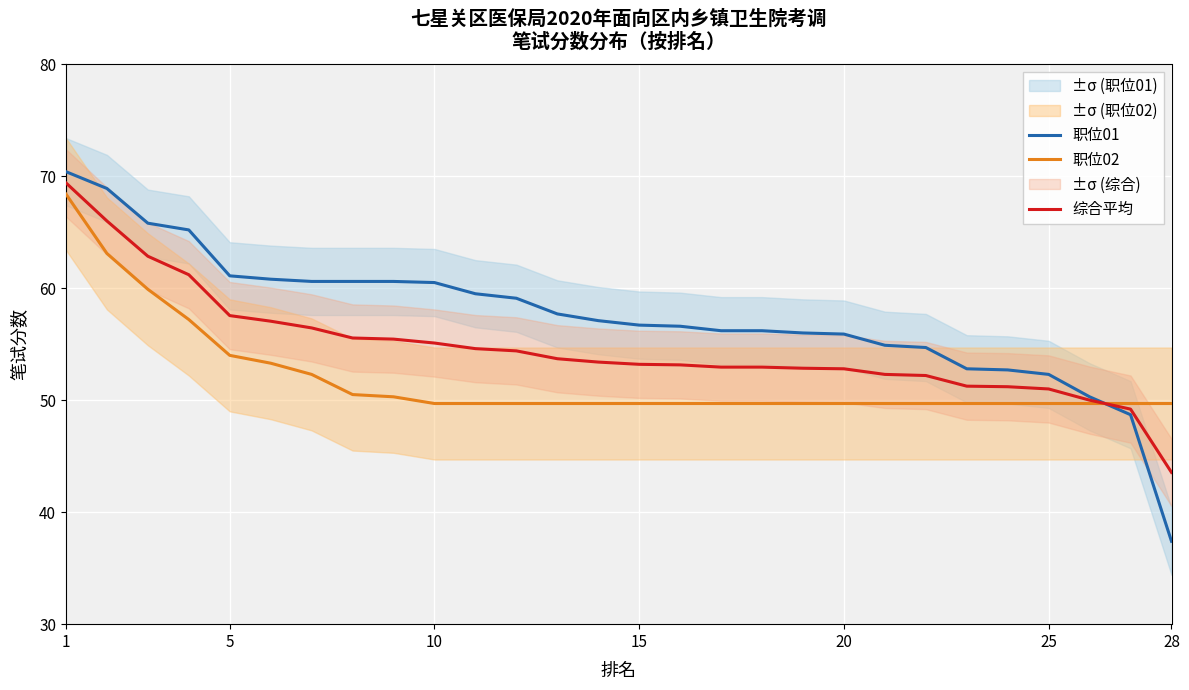

Rank the series by their average value, from lowest to highest.

职位02, 综合平均, 职位01